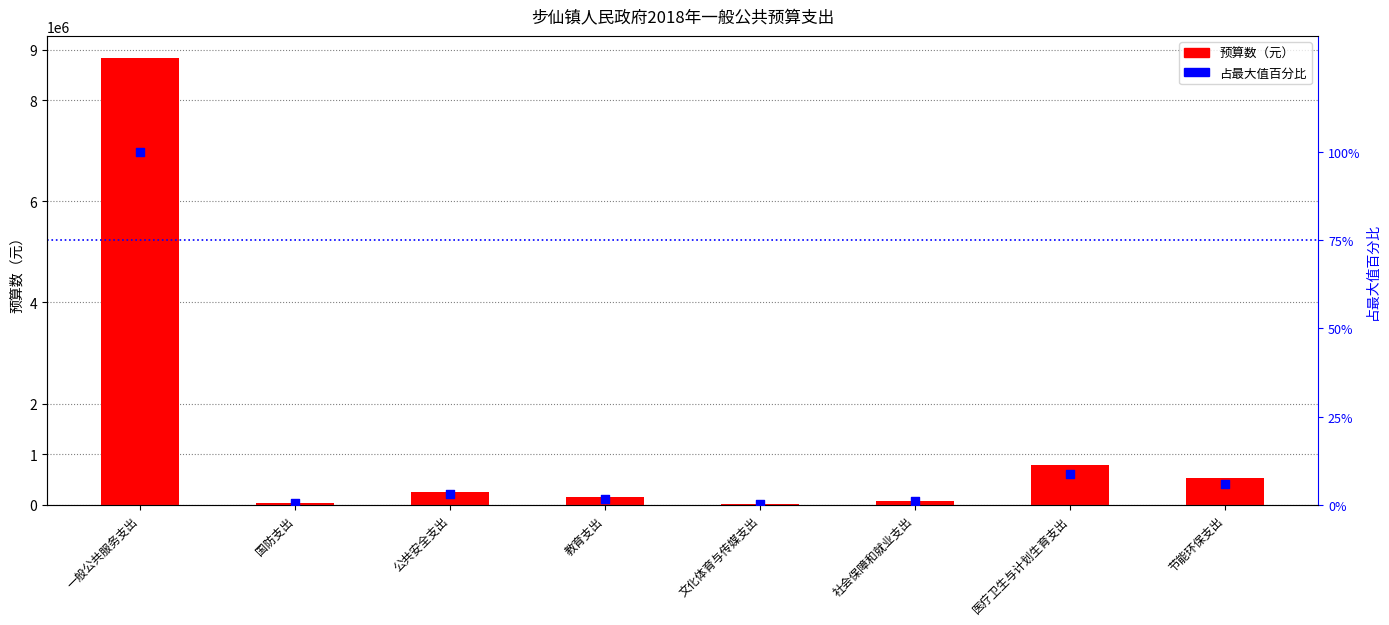

Which series contains the lowest Y value?

占最大值百分比